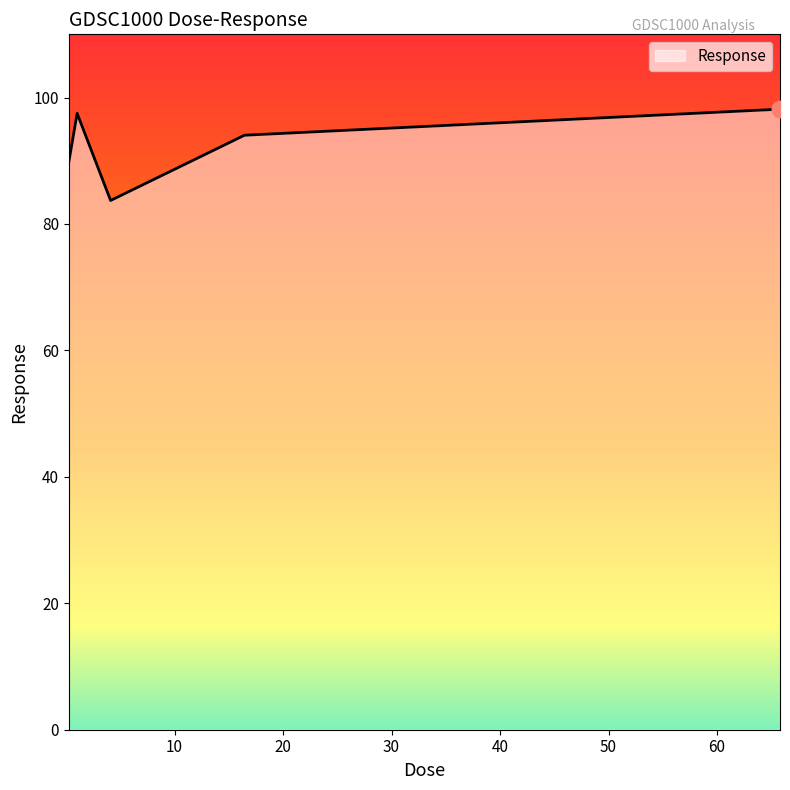

True or false: the data has more than 1 interior local peaks.

False